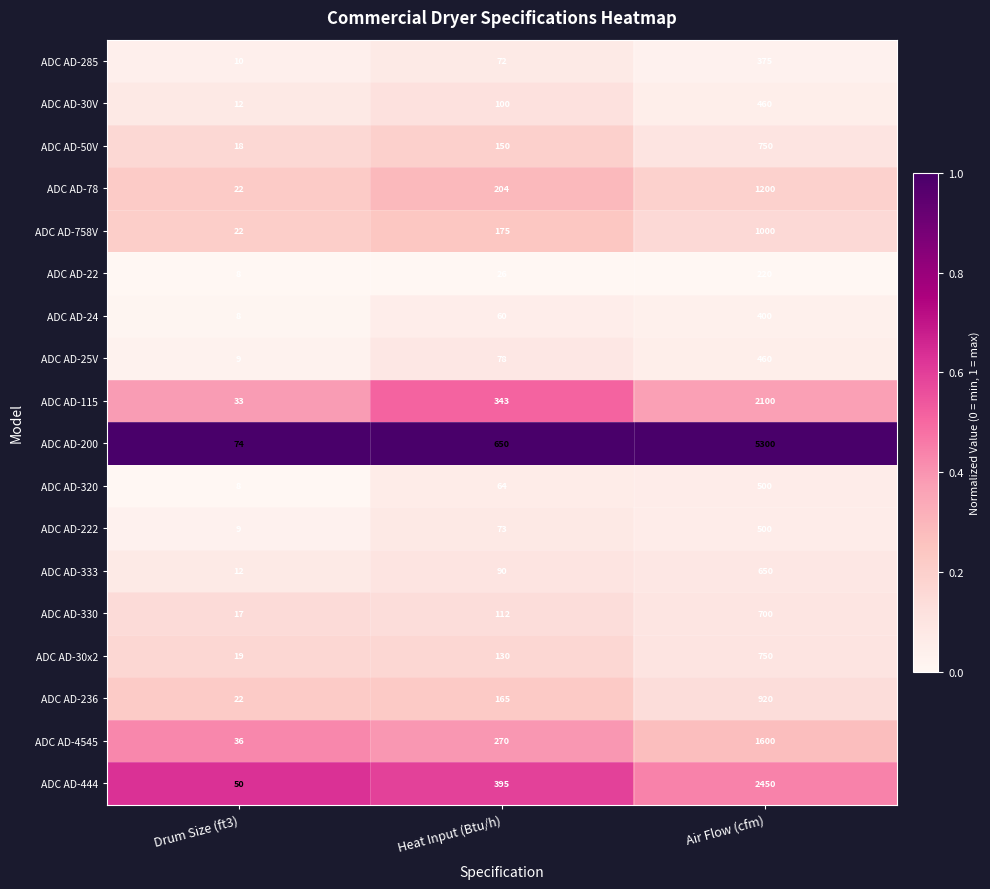

Which series has the largest total across all categories?

ADC AD-200